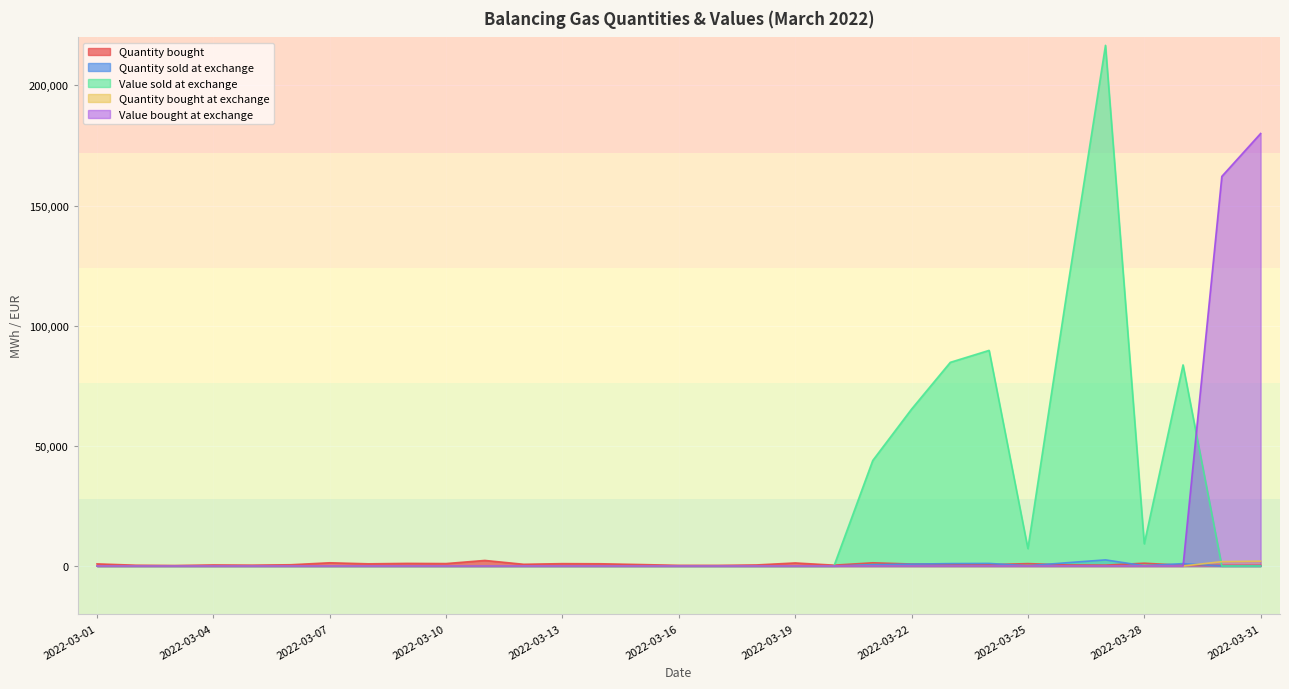

What are all the series names shown in the legend?

Quantity bought, Quantity sold at exchange, Value sold at exchange, Quantity bought at exchange, Value bought at exchange